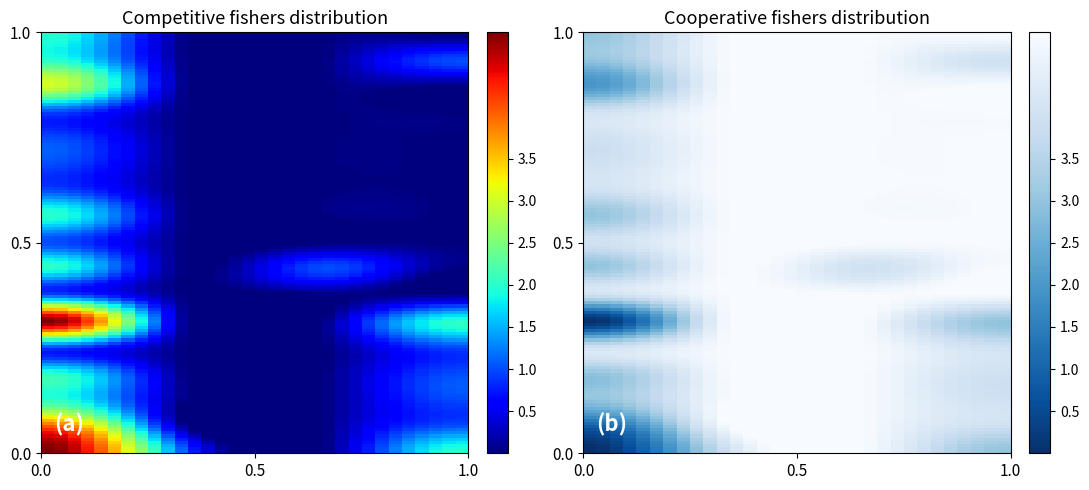

Is it true that 00012 equals 1 at 02?

False